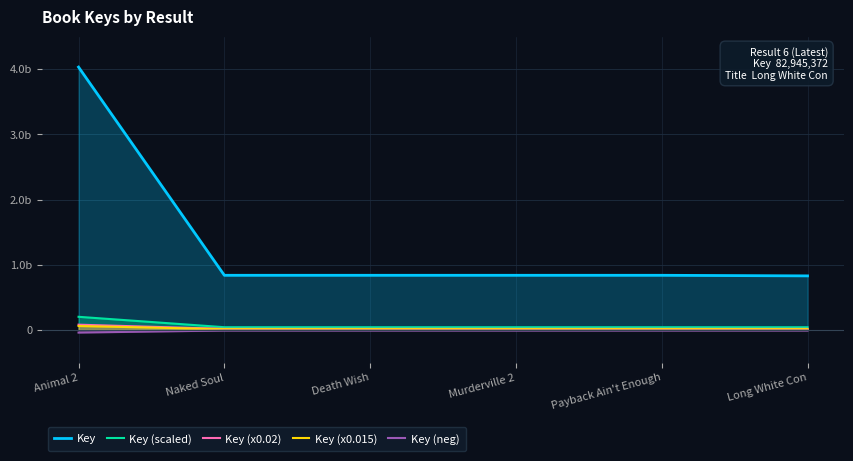

Where is the first local minimum for Key (x0.02)?

Naked Soul